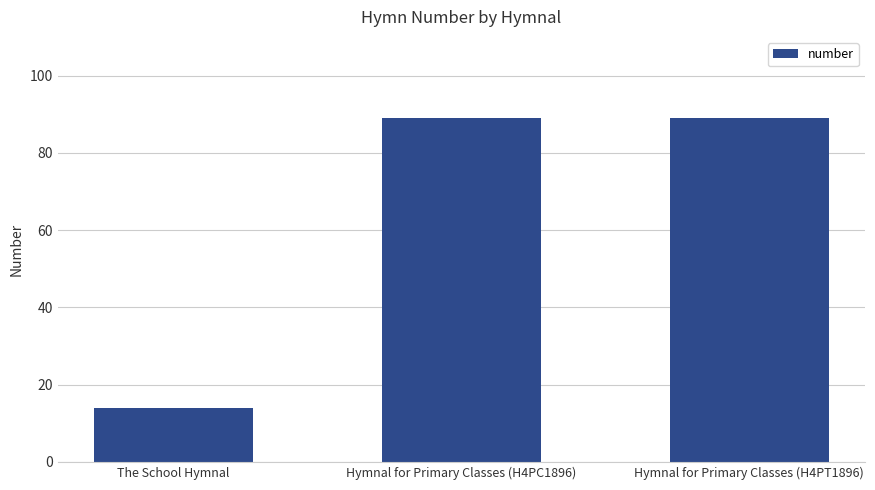

What position from the left is Hymnal for Primary Classes (H4PT1896)?

3